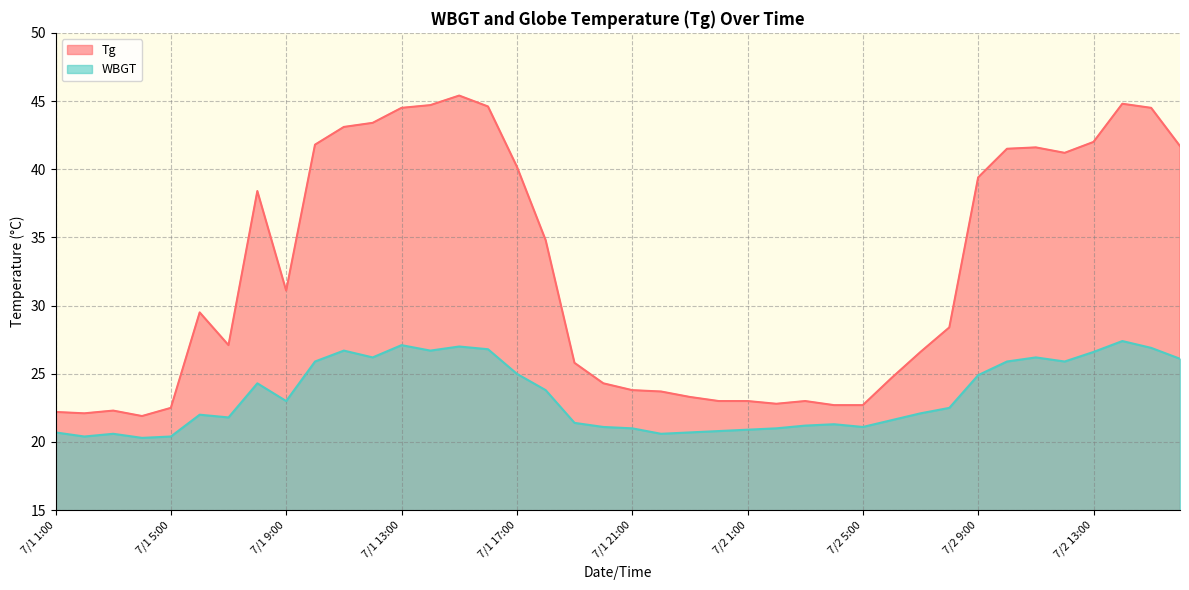

Reading right to left, list all the values displayed in this chart.

Tg: 41.7	44.5	44.8	42.0	41.2	41.6	41.5	39.4	28.4	26.6	24.7	22.7	22.7	23.0	22.8	23.0	23.0	23.3	23.7	23.8	24.3	25.8	34.8	40.2	44.6	45.4	44.7	44.5	43.4	43.1	41.8	31.1	38.4	27.1	29.5	22.5	21.9	22.3	22.1	22.2
WBGT: 26.1	26.9	27.4	26.6	25.9	26.2	25.9	24.9	22.5	22.1	21.6	21.1	21.3	21.2	21.0	20.9	20.8	20.7	20.6	21.0	21.1	21.4	23.8	25.0	26.8	27.0	26.7	27.1	26.2	26.7	25.9	23.0	24.3	21.8	22.0	20.4	20.3	20.6	20.4	20.7